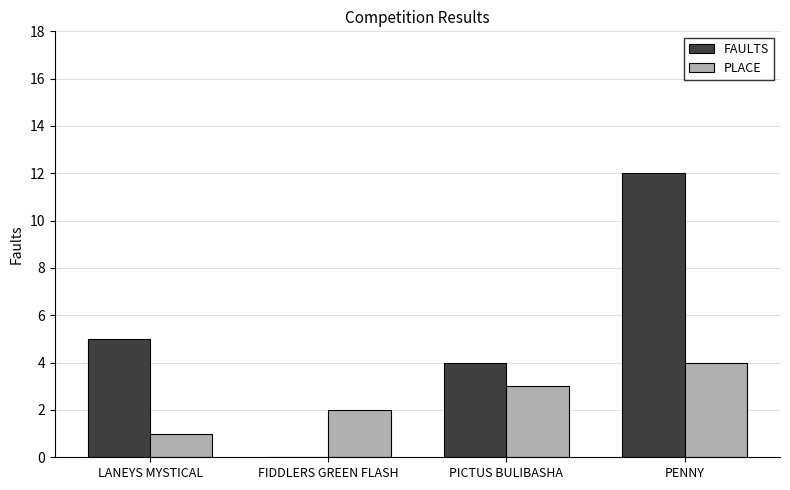

Is it true that PLACE equals 1 at PENNY?

False